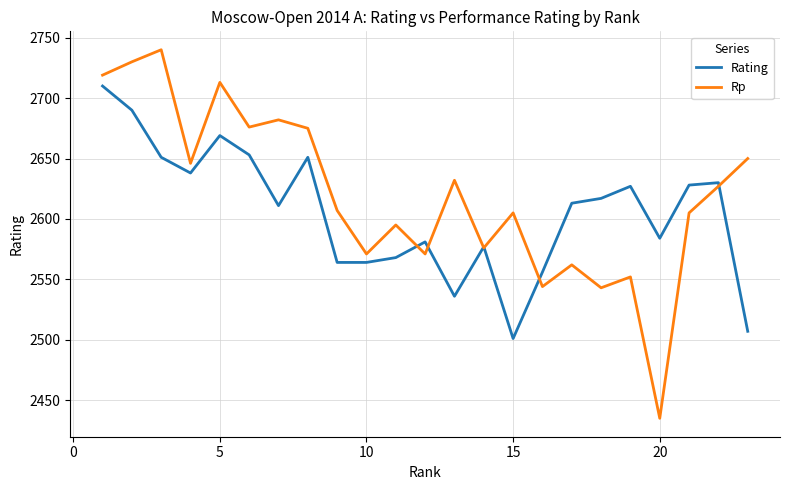

Which series has the largest total across all categories?

Rp